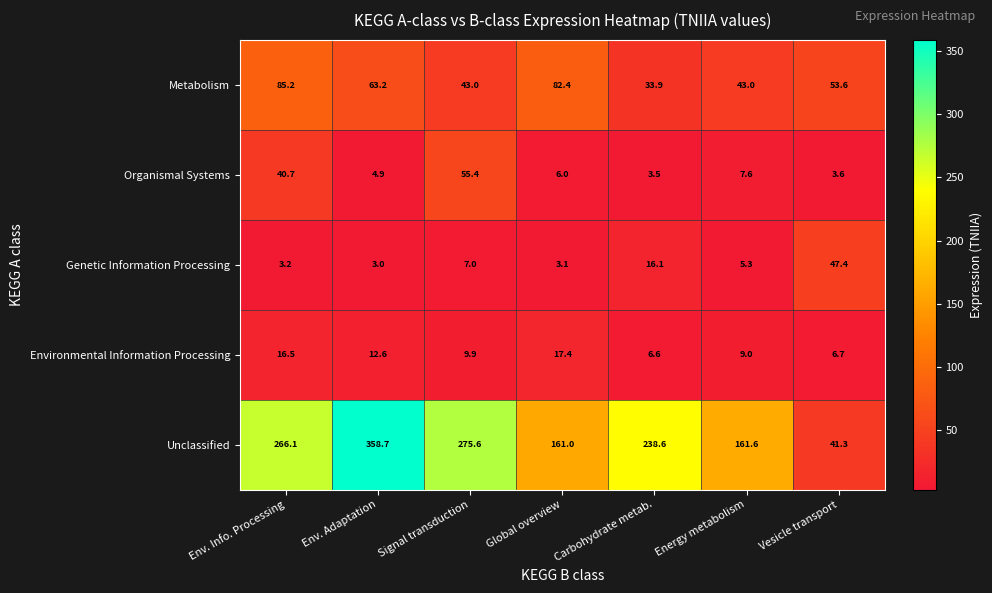

Which category has the highest value across all series?

Env. Adaptation